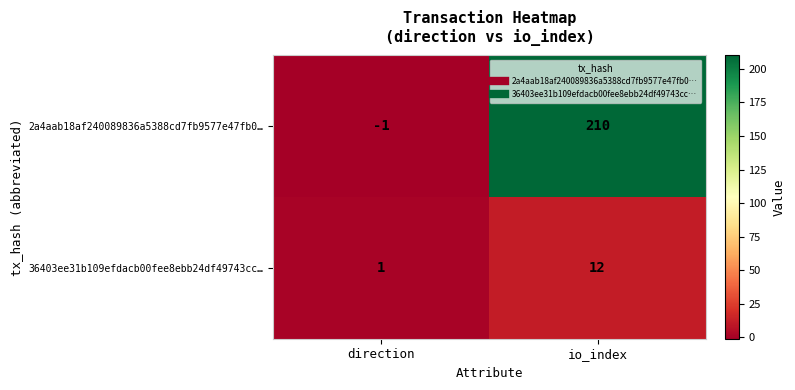

At which label is 36403ee31b109efdacb00fee8ebb24df49743cc… closest to 6?

direction